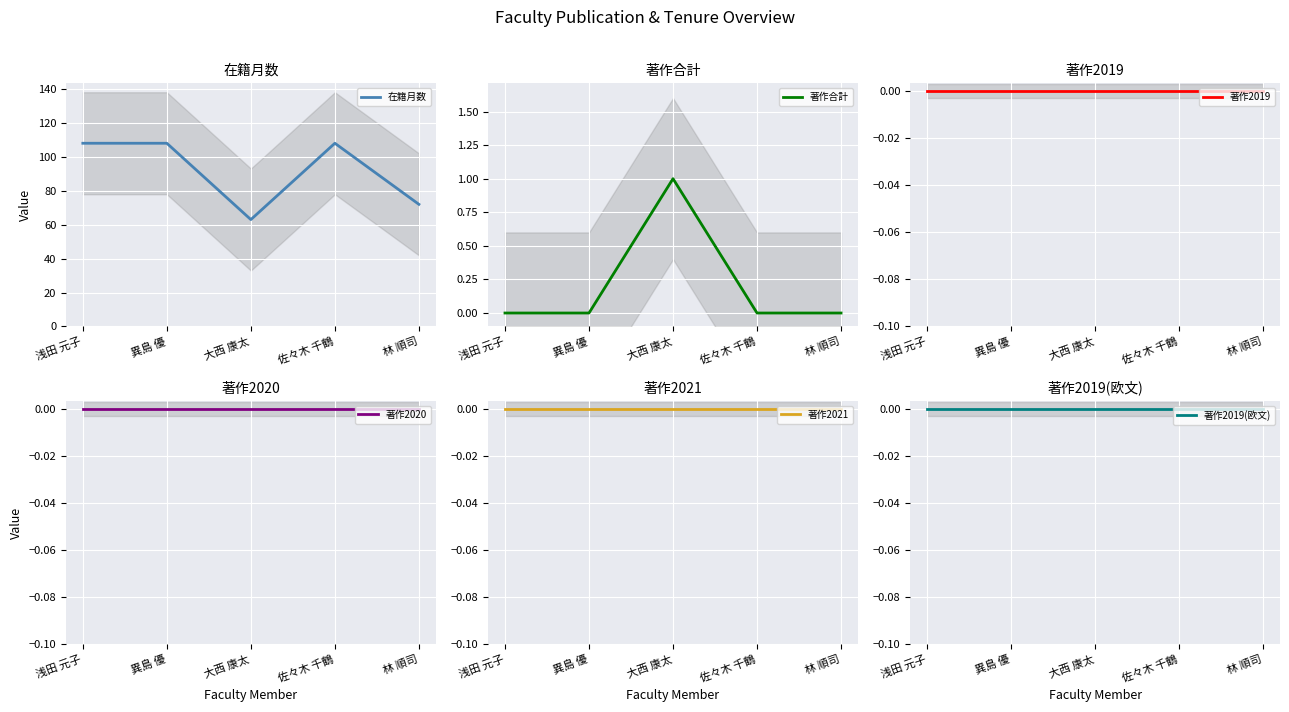

What is the value of the 在籍月数 point at the 1st from the left?

108